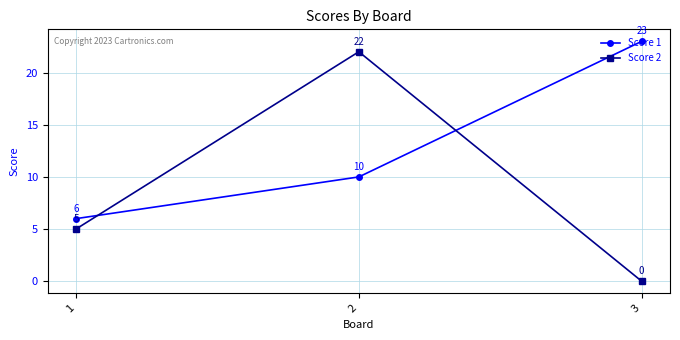

True or false: Score 2 has a value of 5 at 1.

True